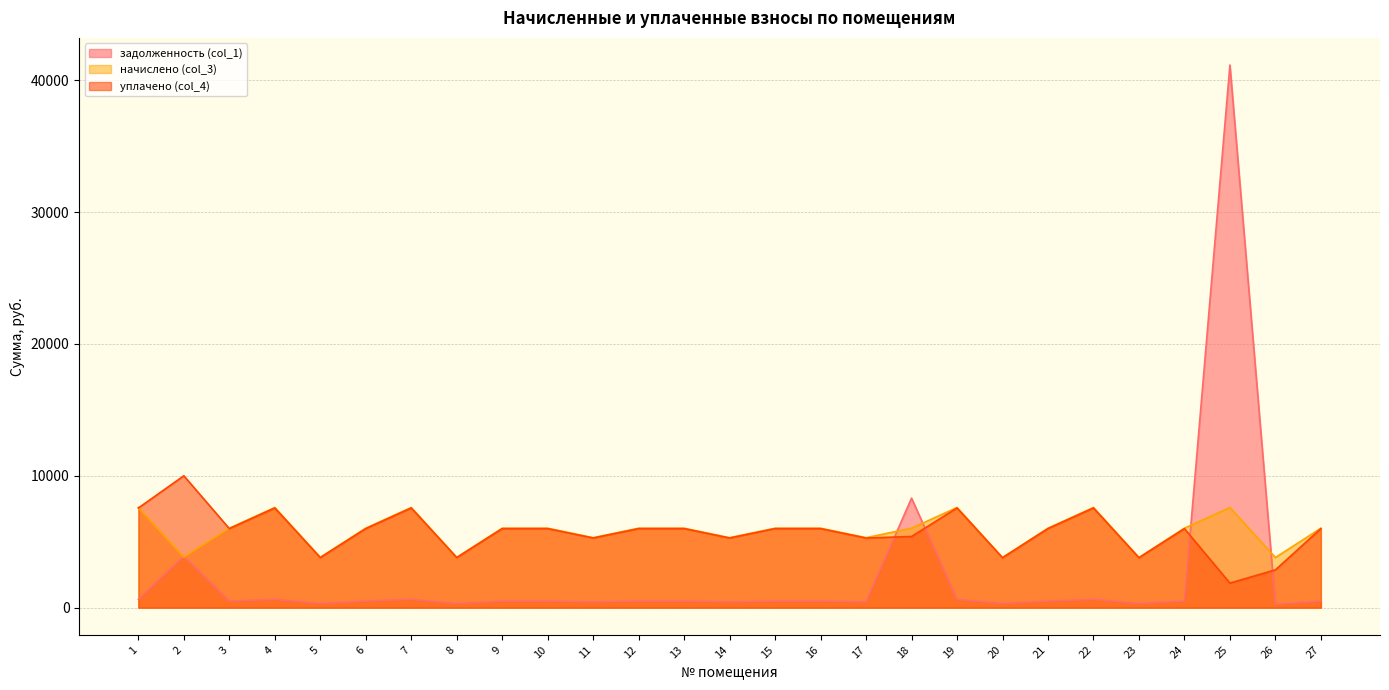

What is the sum of all задолженность (col_1) values?

64882.1